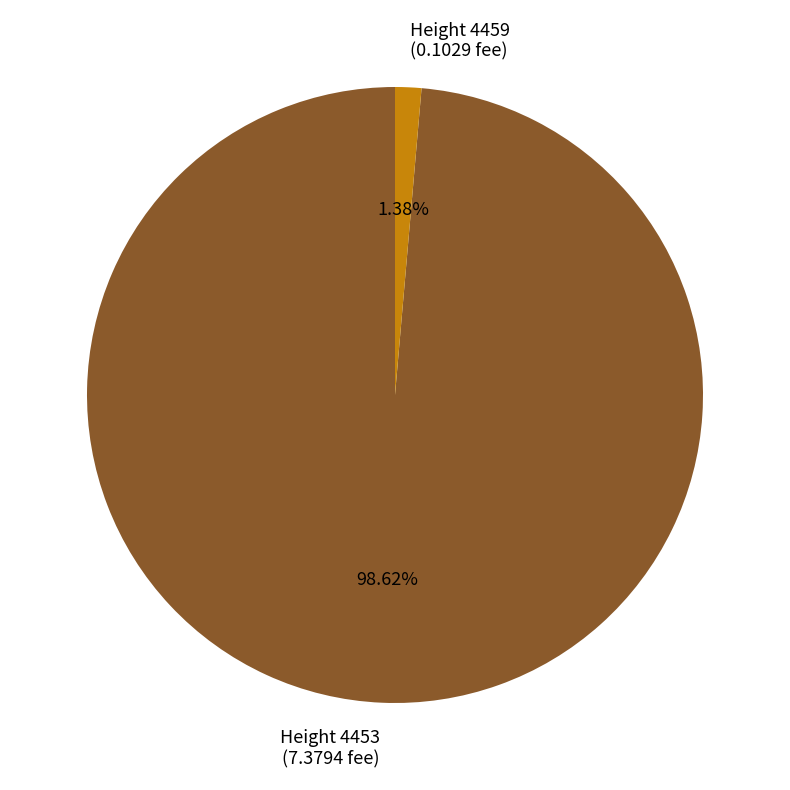

Does any single category account for the majority?

Yes